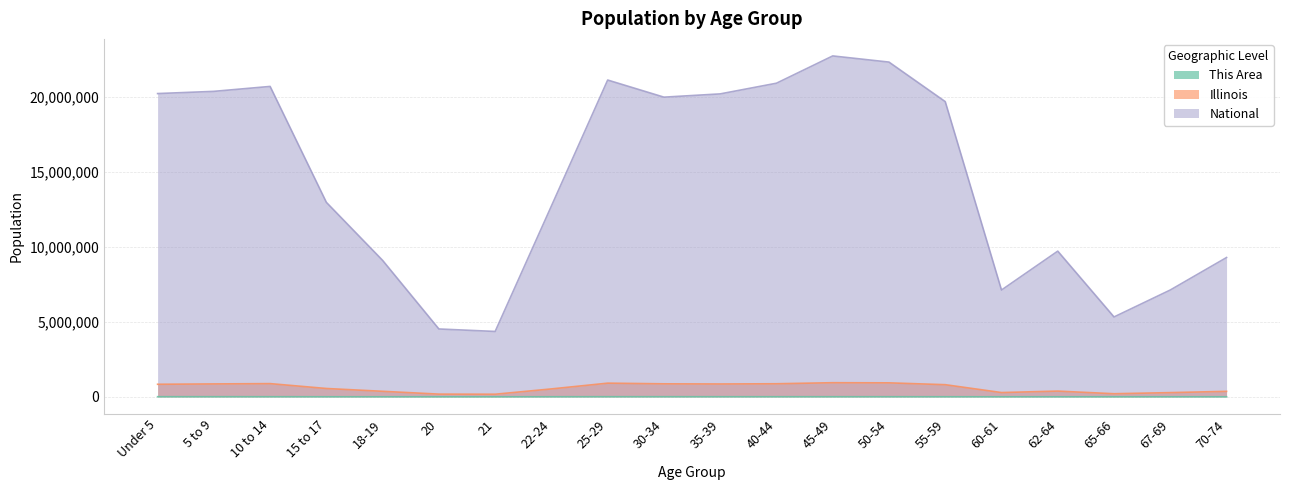

At 62-64, list the series in order from smallest to largest.

This Area, Illinois, National